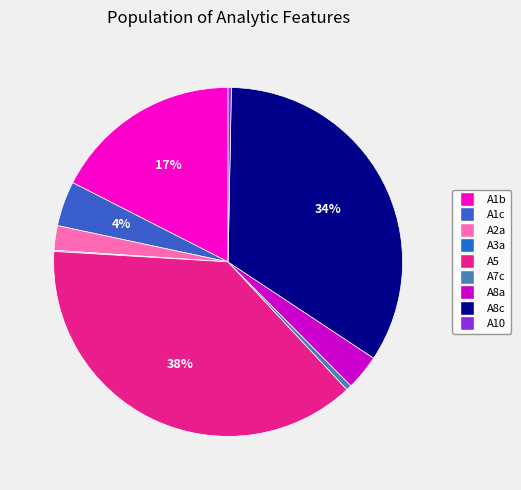

To the nearest percent, what is the average slice percentage?

11%